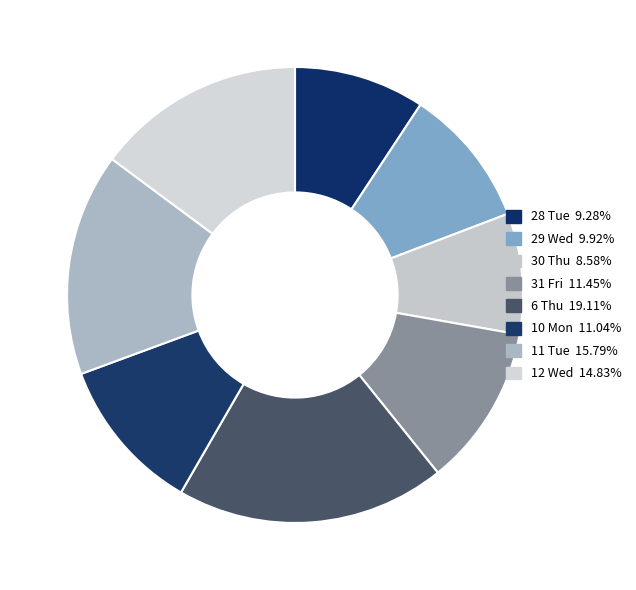

Combined, what portion of the pie is 28 Tue and 11 Tue?

25.1%